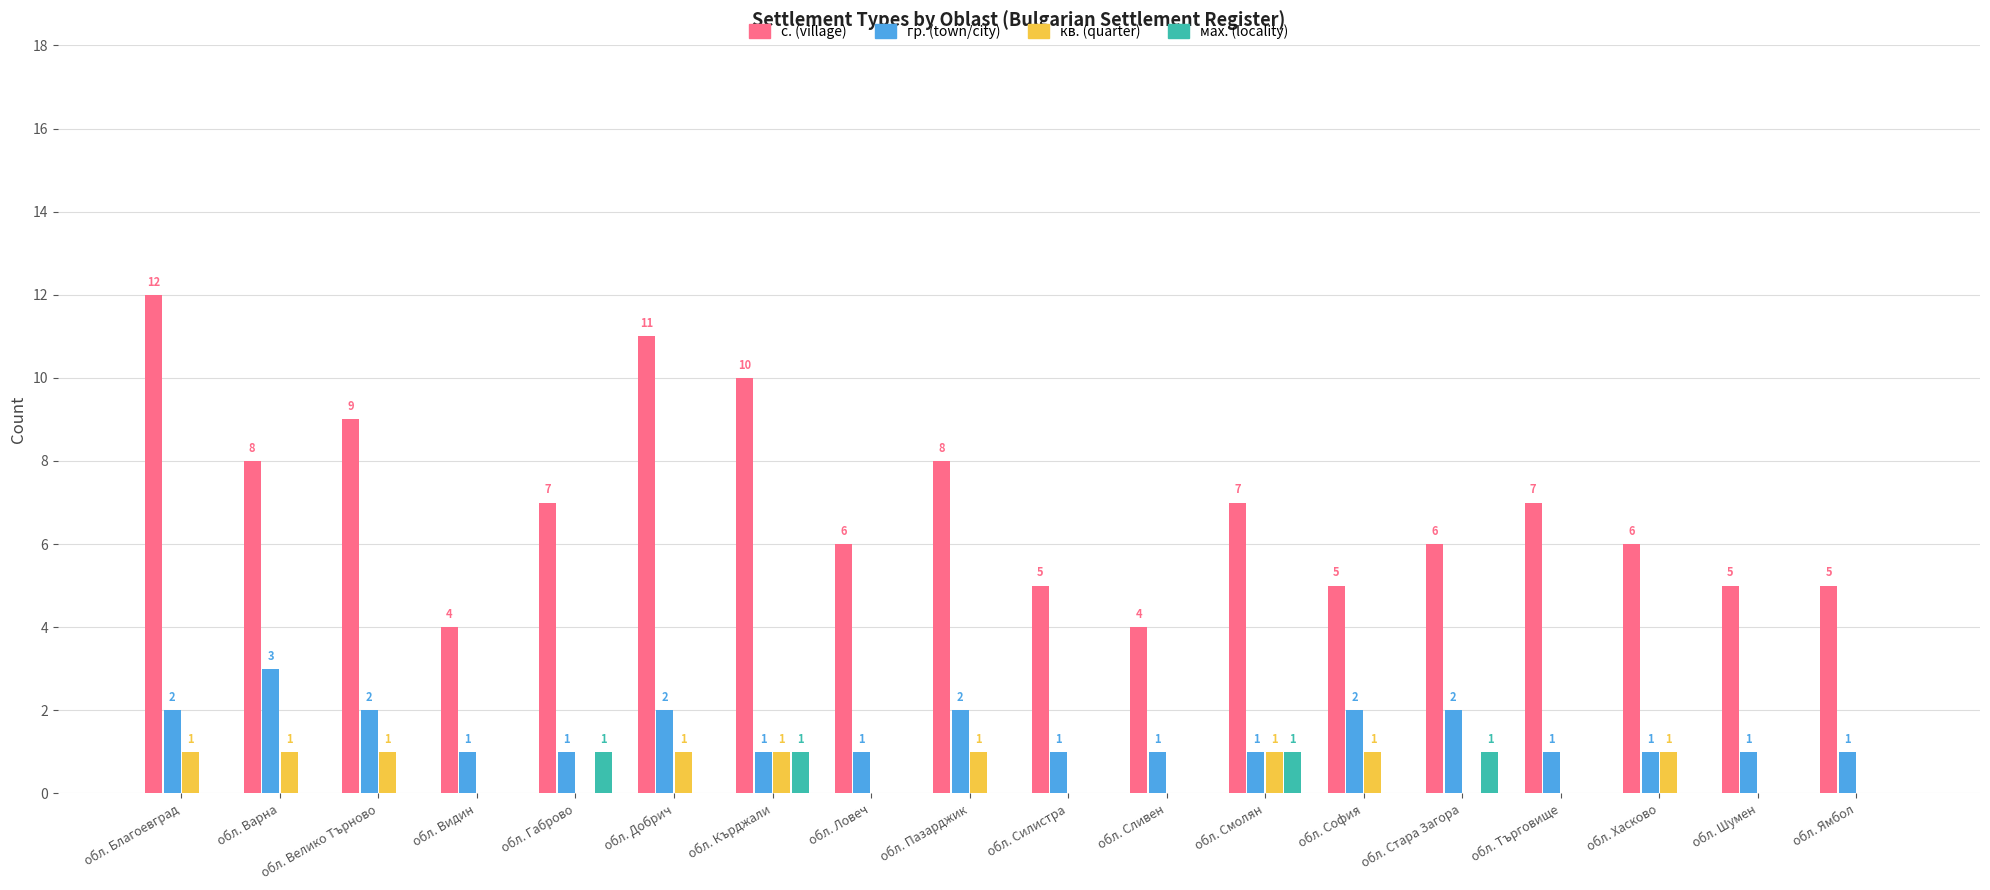

True or false: мах. (locality) has a value of 1 at обл. Шумен.

False